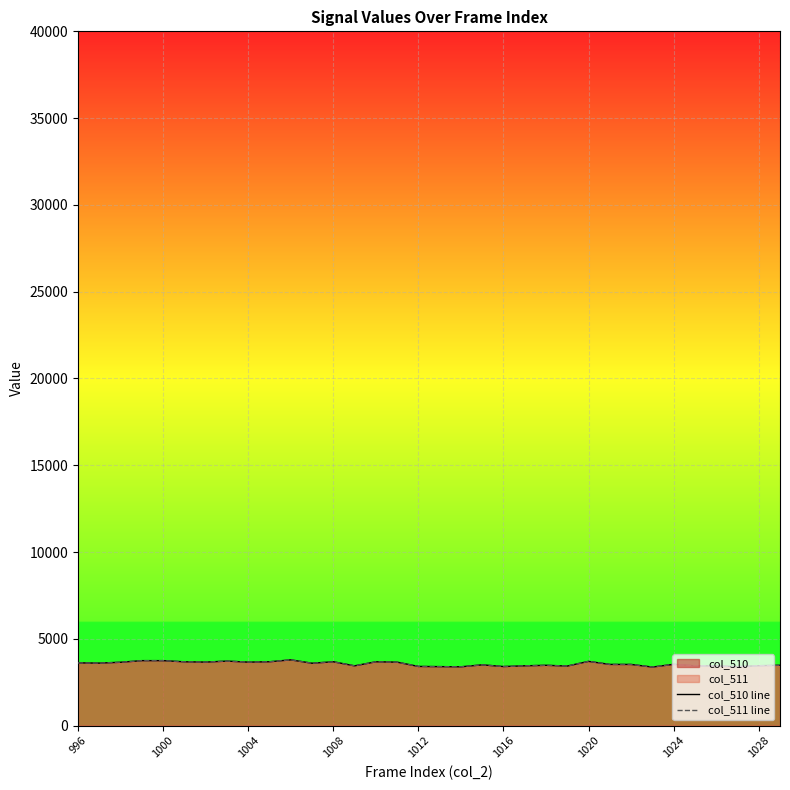

How many interior local peaks does the col_510 line series have?

8